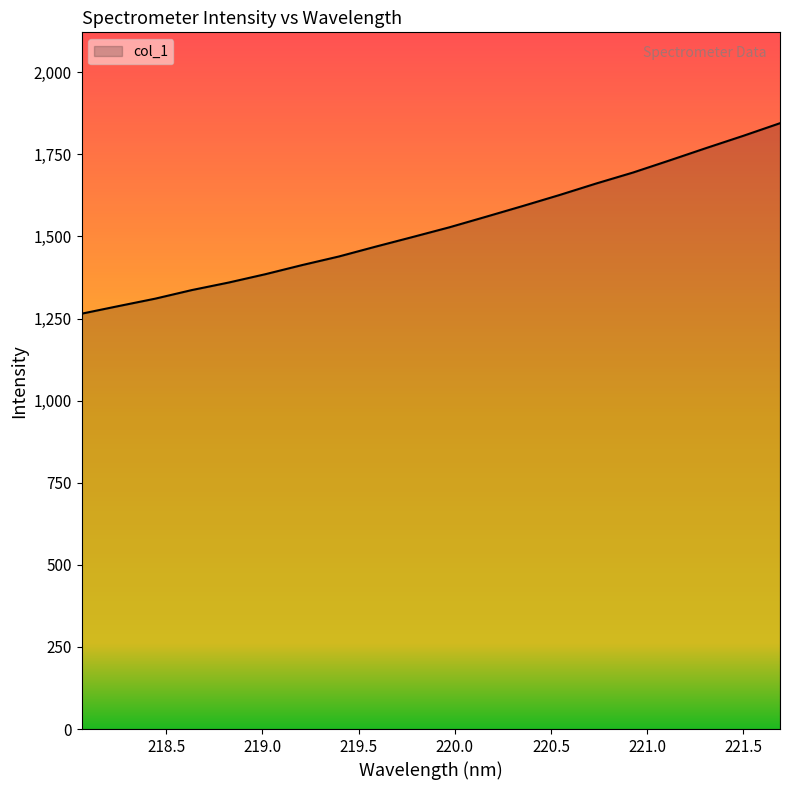

How many distinct data groups are displayed?

1